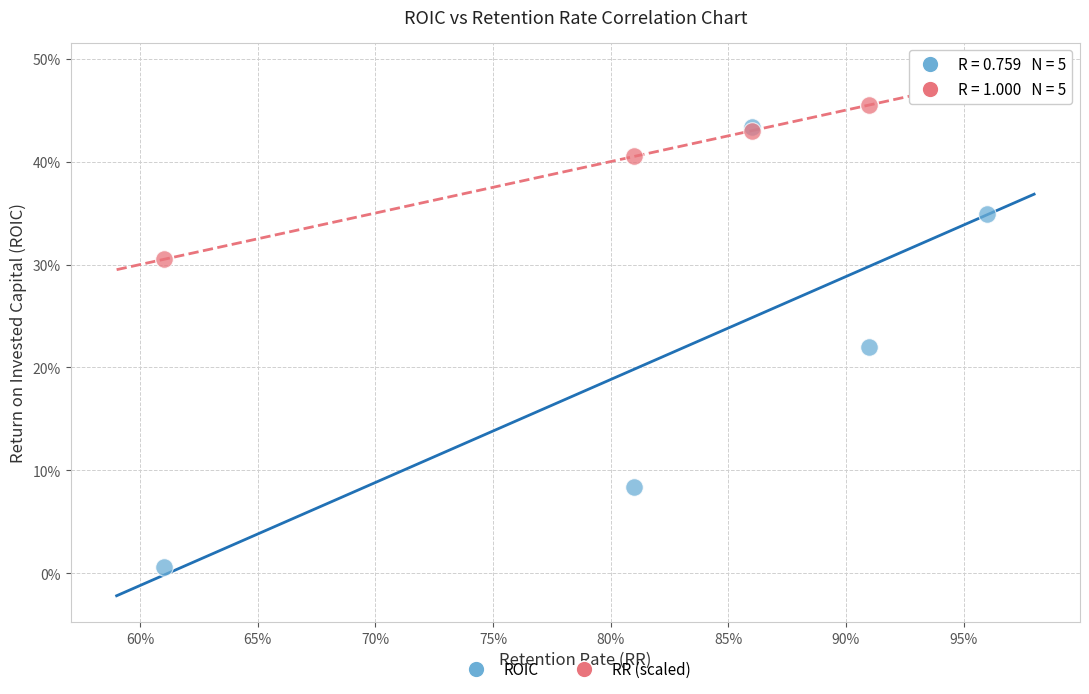

Which series contains the lowest Y value?

ROIC